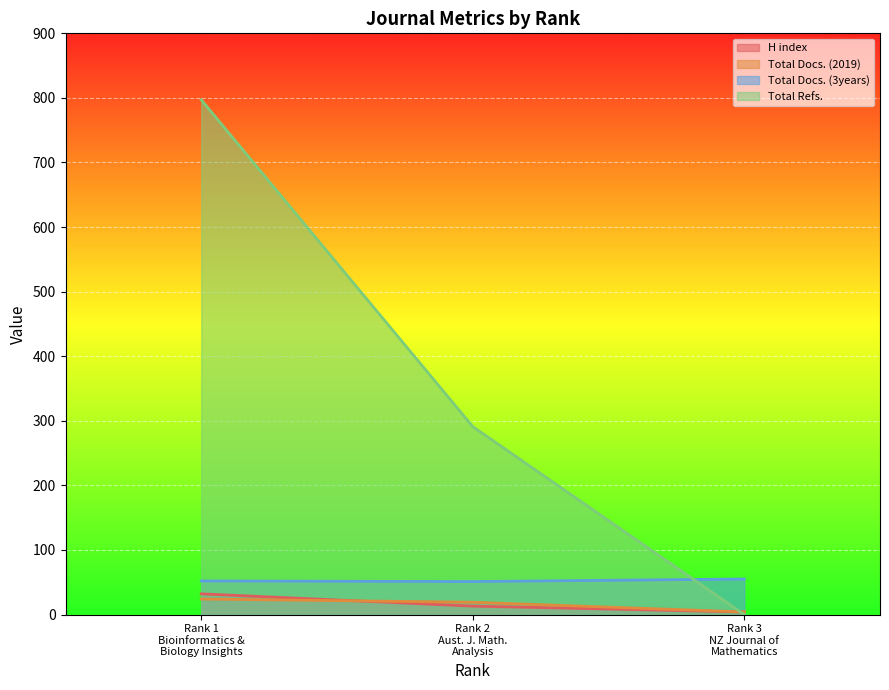

Which series has the largest total across all categories?

Total Refs.